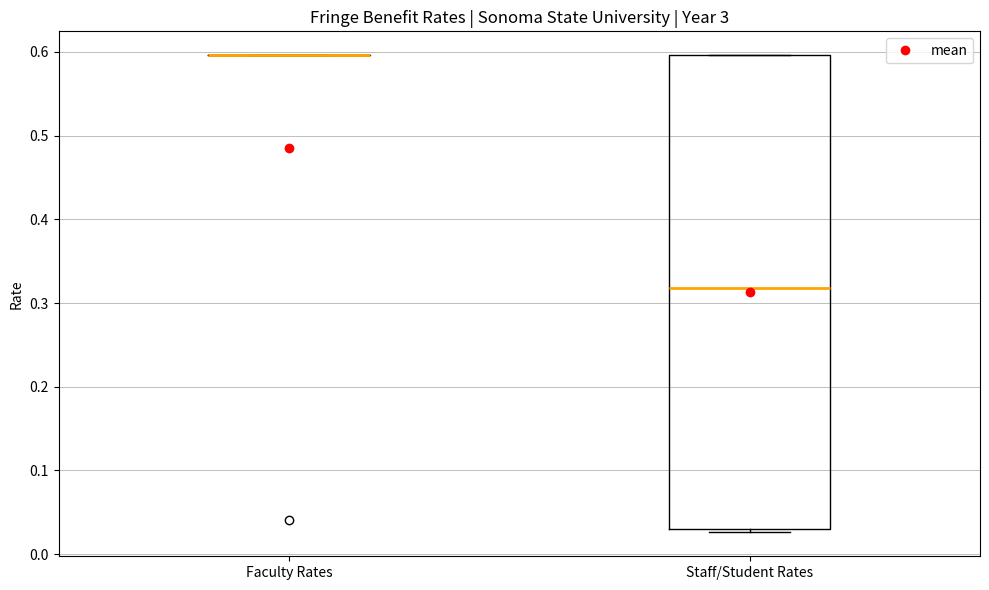

Comparing the boxes themselves (not the whiskers), which one is the tallest?

Staff/Student Rates